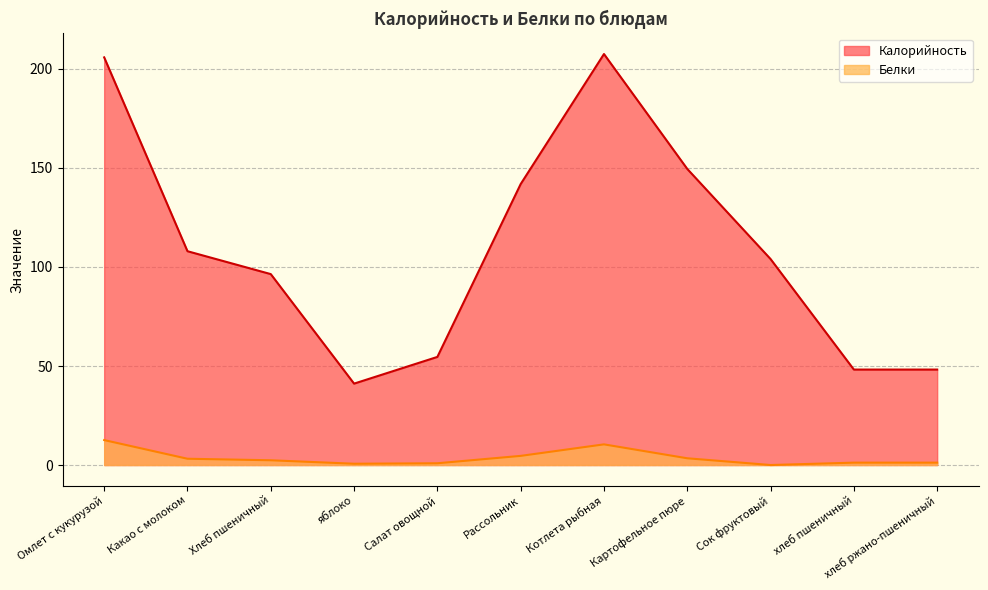

What is the total value across all series at хлеб пшеничный?

49.4